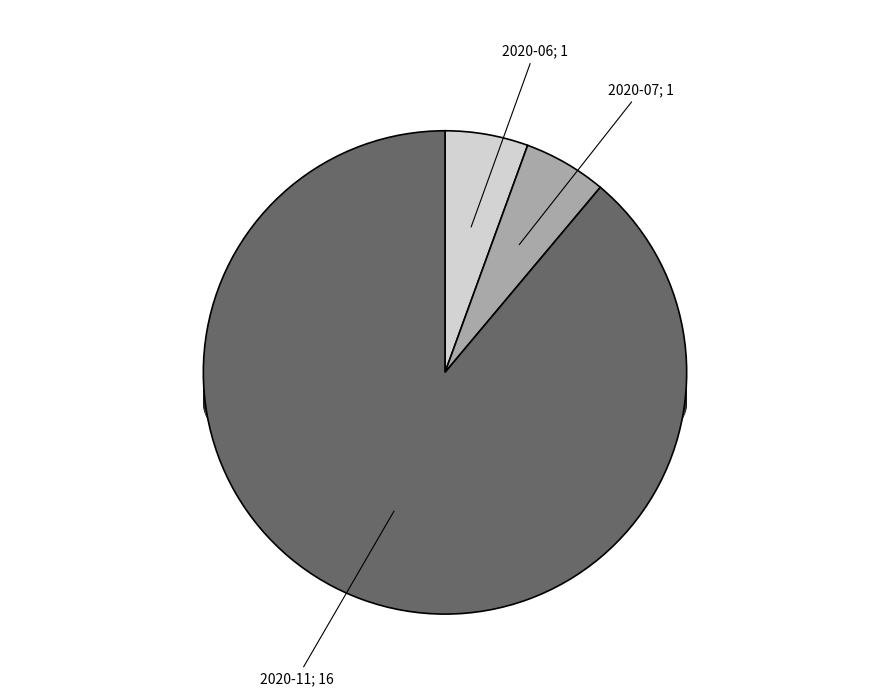

Rank the categories by value from highest to lowest.

2020-11, 2020-06, 2020-07